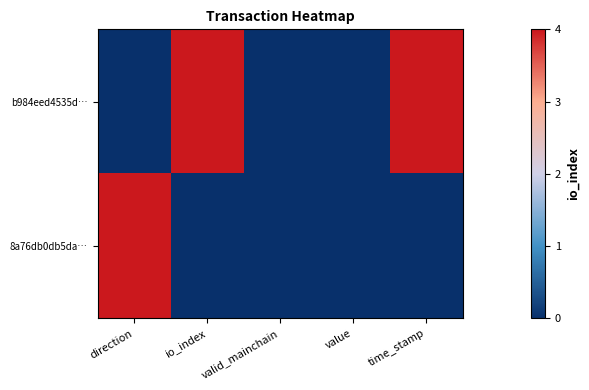

How many distinct data groups are displayed?

2